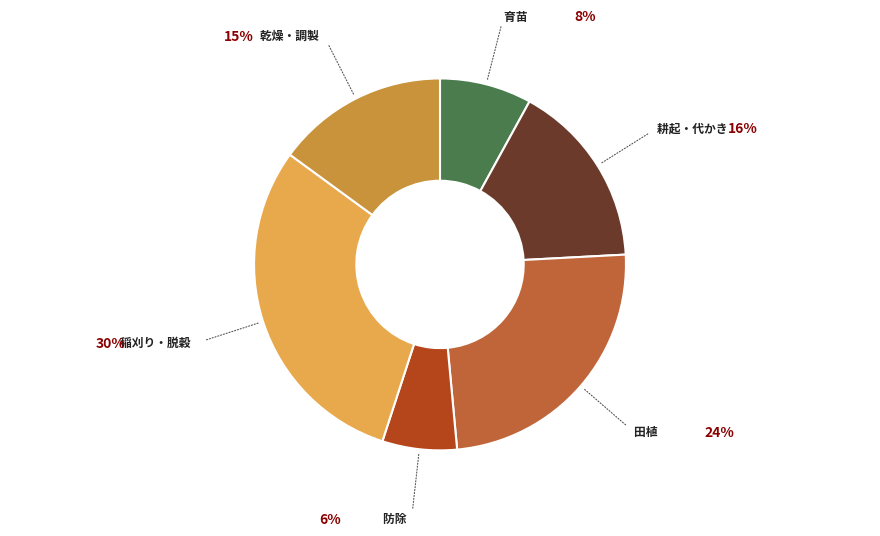

Is there any slice that represents more than half of the pie?

No